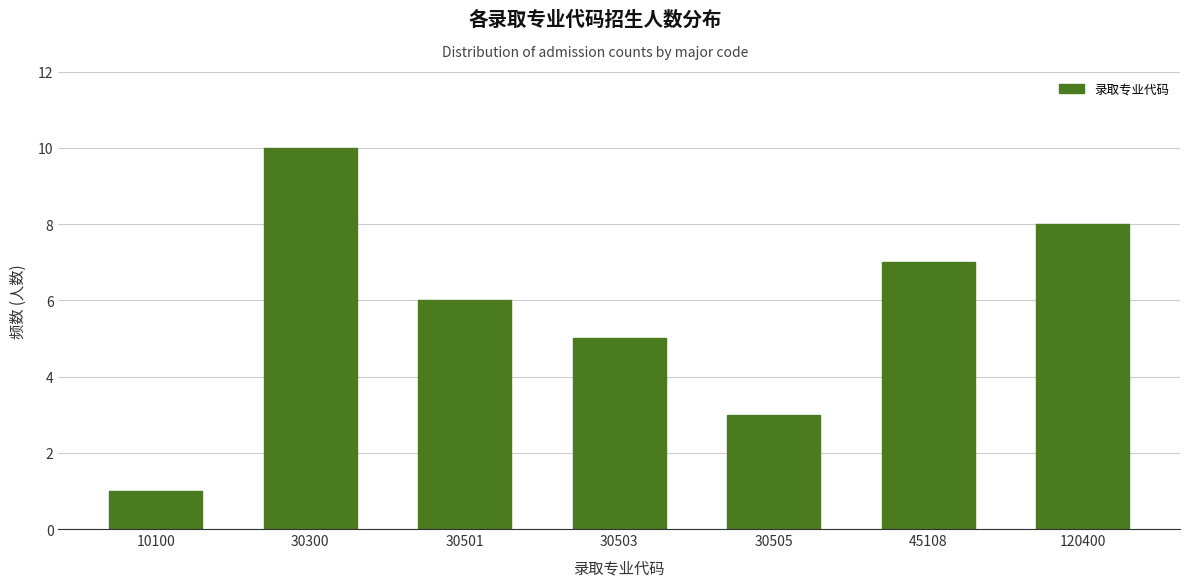

Reading right to left, what are all the values shown in this chart?

8	7	3	5	6	10	1